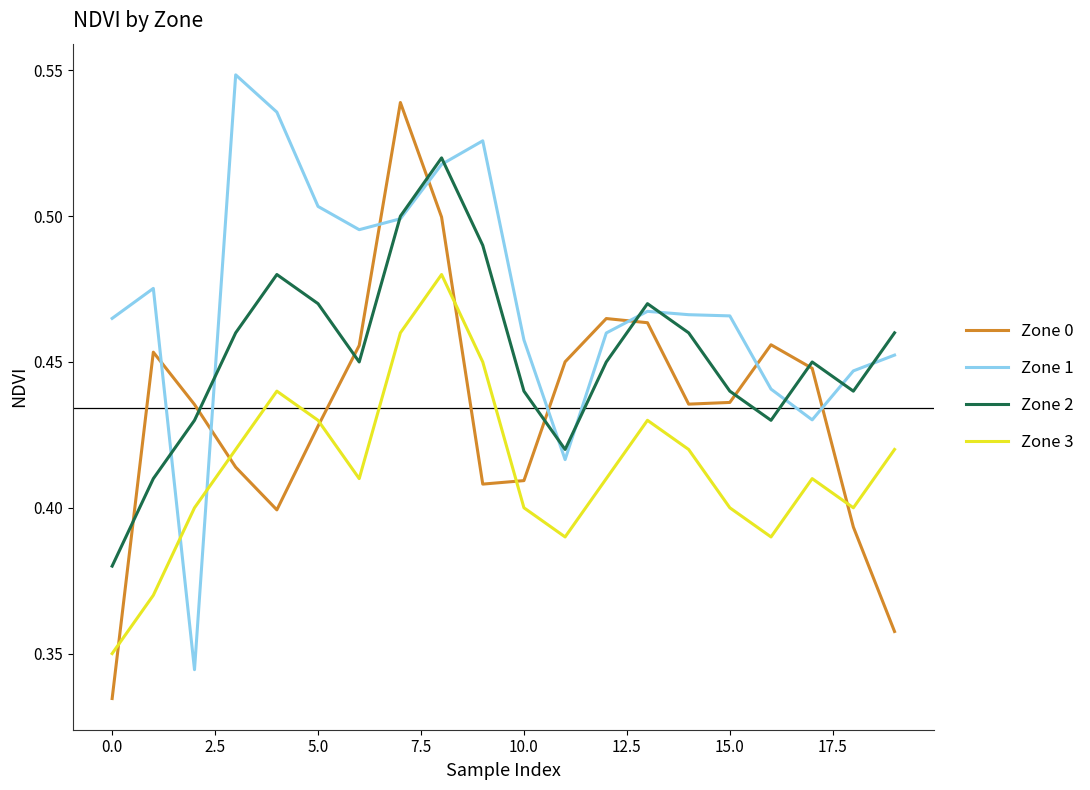

What is the difference between the second highest and minimum values in the Zone 3 series?

0.1